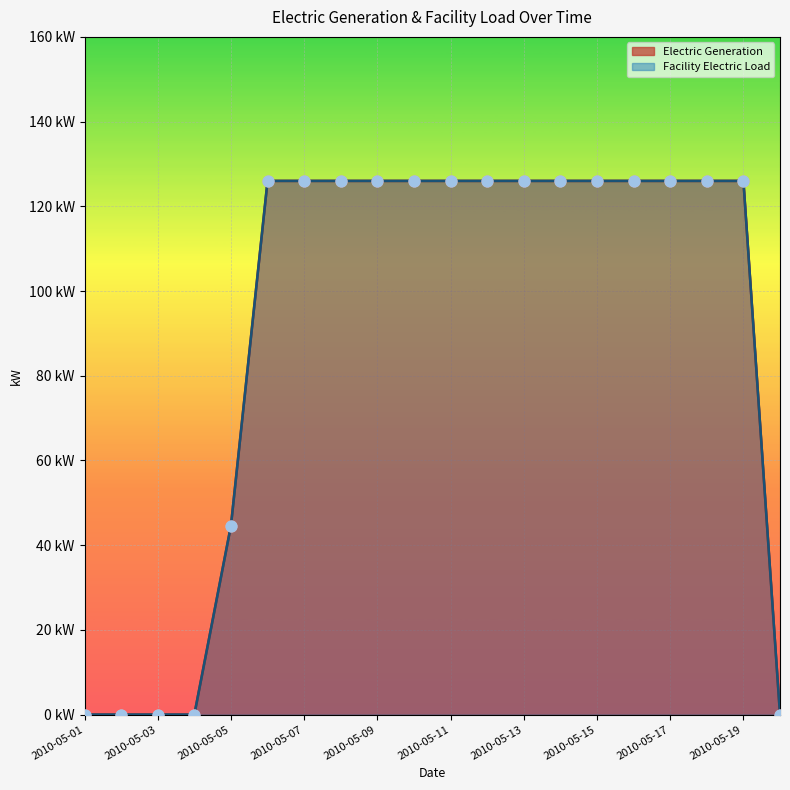

At which category is the sum across all series the highest?

2010-05-06